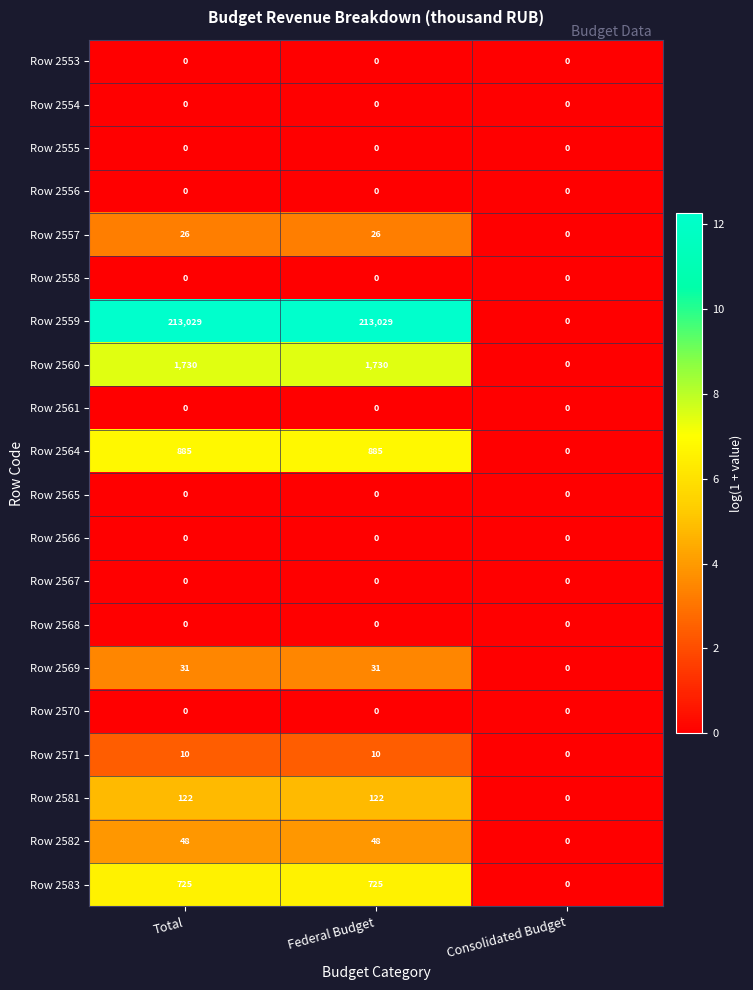

The Row 2554 series shows 0 at Total. True or false?

True